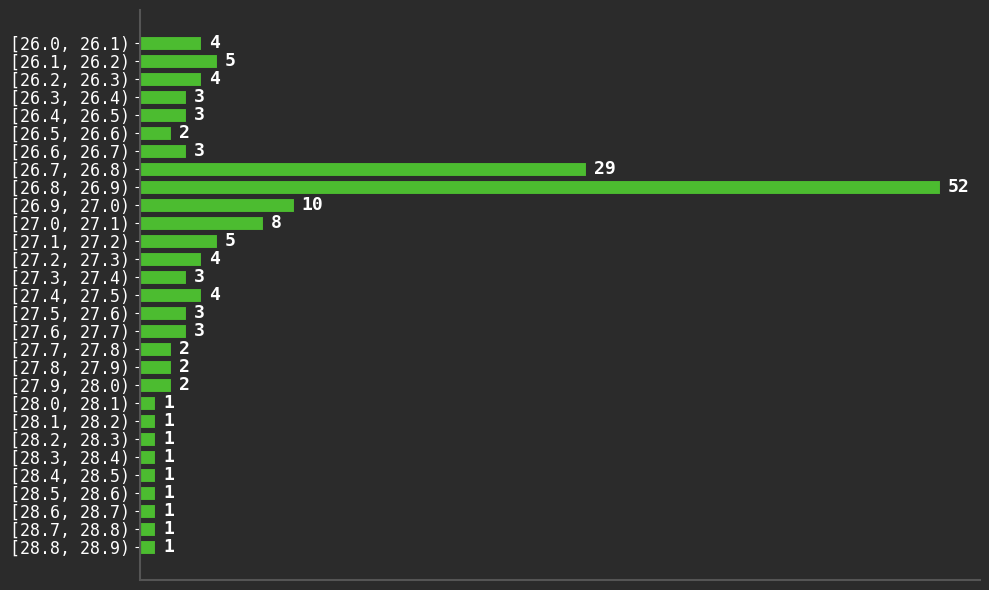

Reading top to bottom, extract all data points from this chart.

[26.0, 26.1)=4	[26.1, 26.2)=5	[26.2, 26.3)=4	[26.3, 26.4)=3	[26.4, 26.5)=3	[26.5, 26.6)=2	[26.6, 26.7)=3	[26.7, 26.8)=29	[26.8, 26.9)=52	[26.9, 27.0)=10	[27.0, 27.1)=8	[27.1, 27.2)=5	[27.2, 27.3)=4	[27.3, 27.4)=3	[27.4, 27.5)=4	[27.5, 27.6)=3	[27.6, 27.7)=3	[27.7, 27.8)=2	[27.8, 27.9)=2	[27.9, 28.0)=2	[28.0, 28.1)=1	[28.1, 28.2)=1	[28.2, 28.3)=1	[28.3, 28.4)=1	[28.4, 28.5)=1	[28.5, 28.6)=1	[28.6, 28.7)=1	[28.7, 28.8)=1	[28.8, 28.9)=1